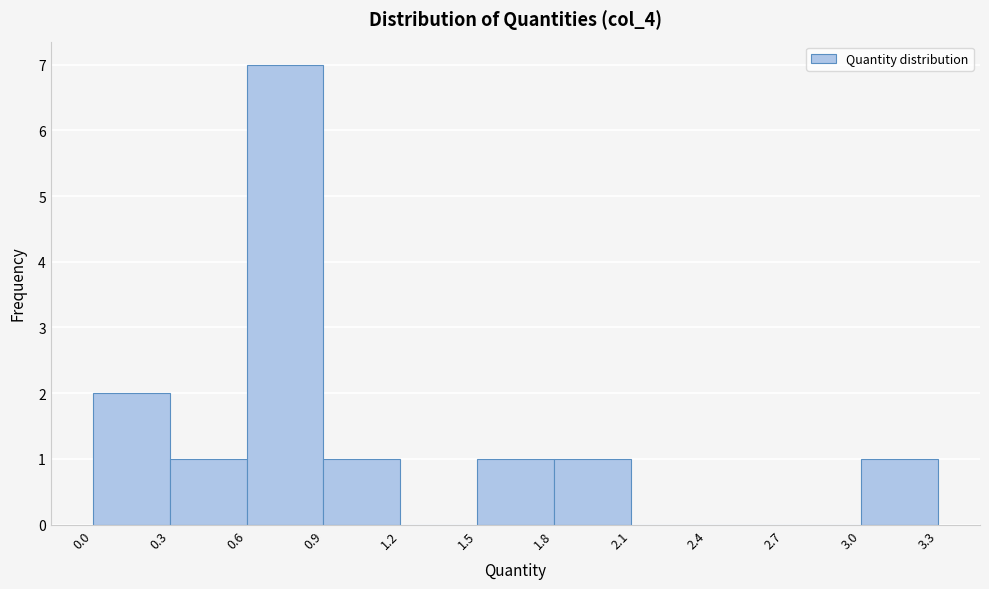

Over which range of the x-axis is the bar tallest?

0.6 to 0.9